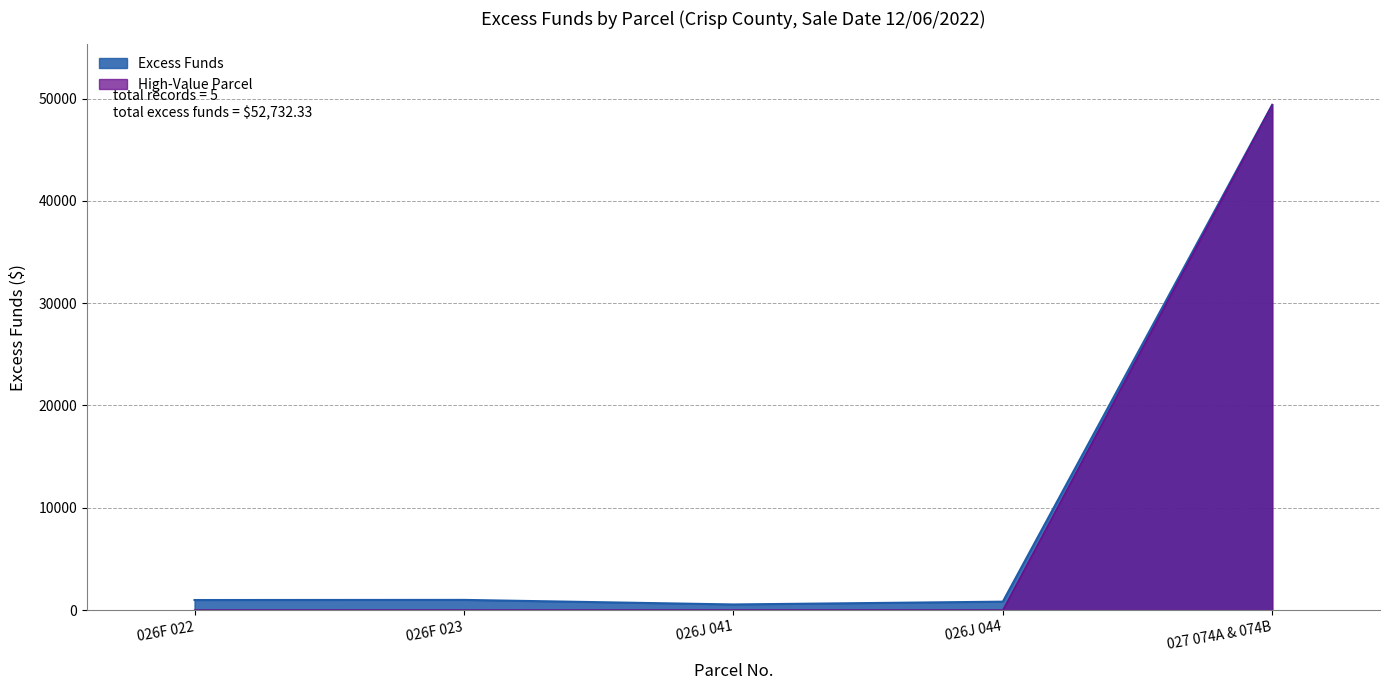

What is the average value?

10546.5